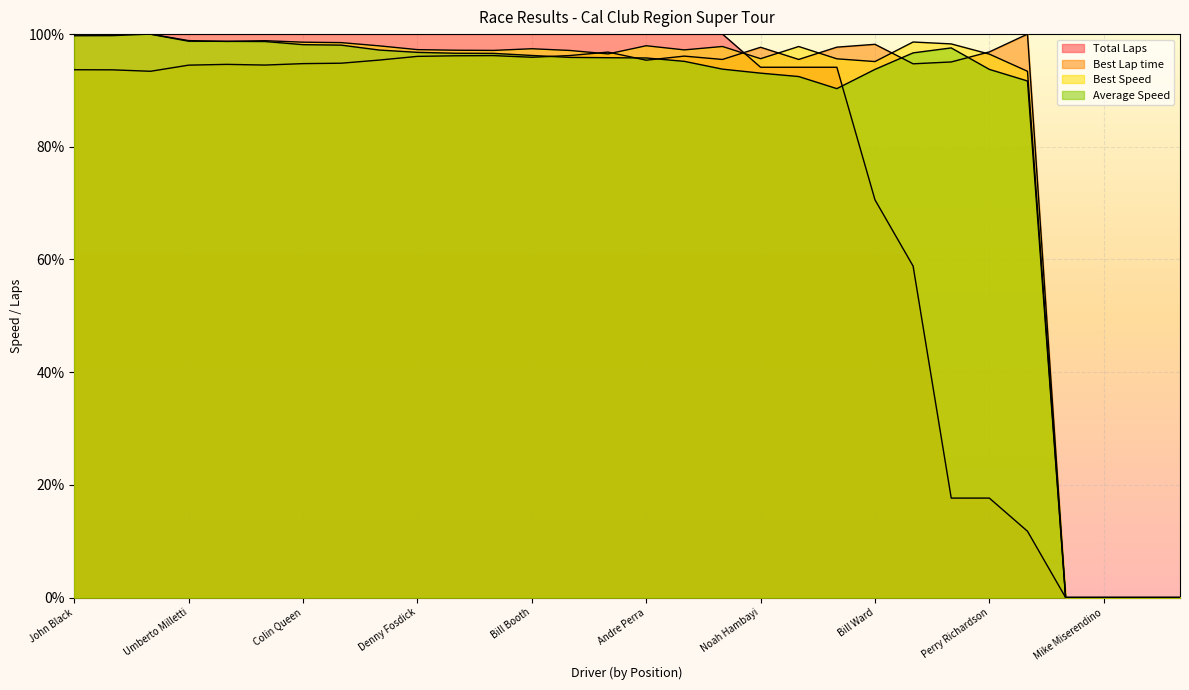

At which label does Average Speed reach its minimum?

Todd Harris